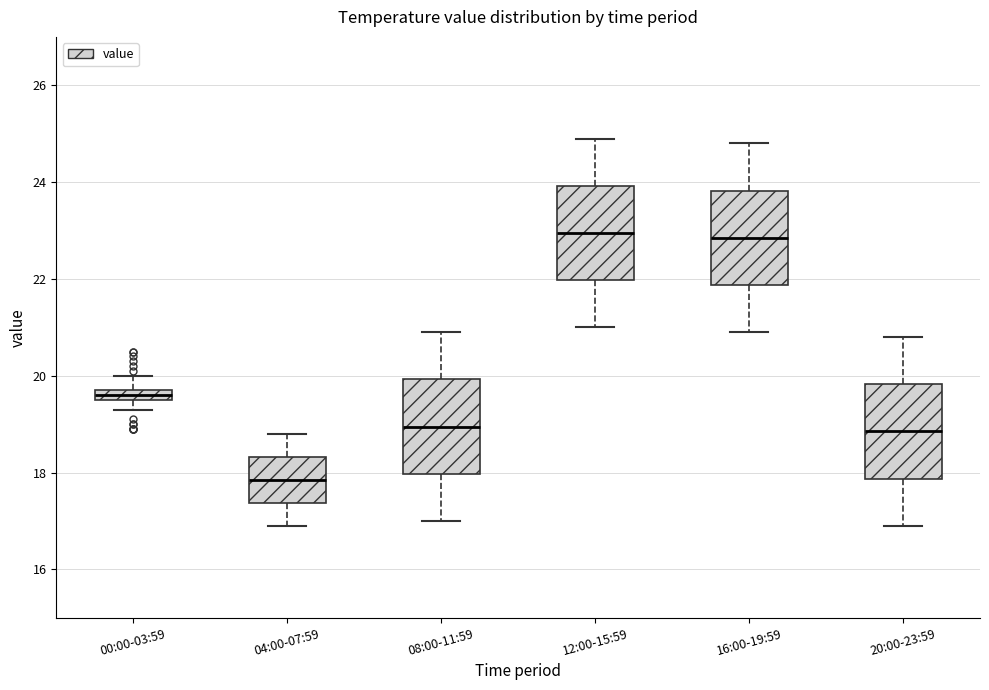

Where is the upper edge of the box for 00:00-03:59 on the y-axis? The values are not printed on the chart, so give them approximately, as read against the axis.

19.8